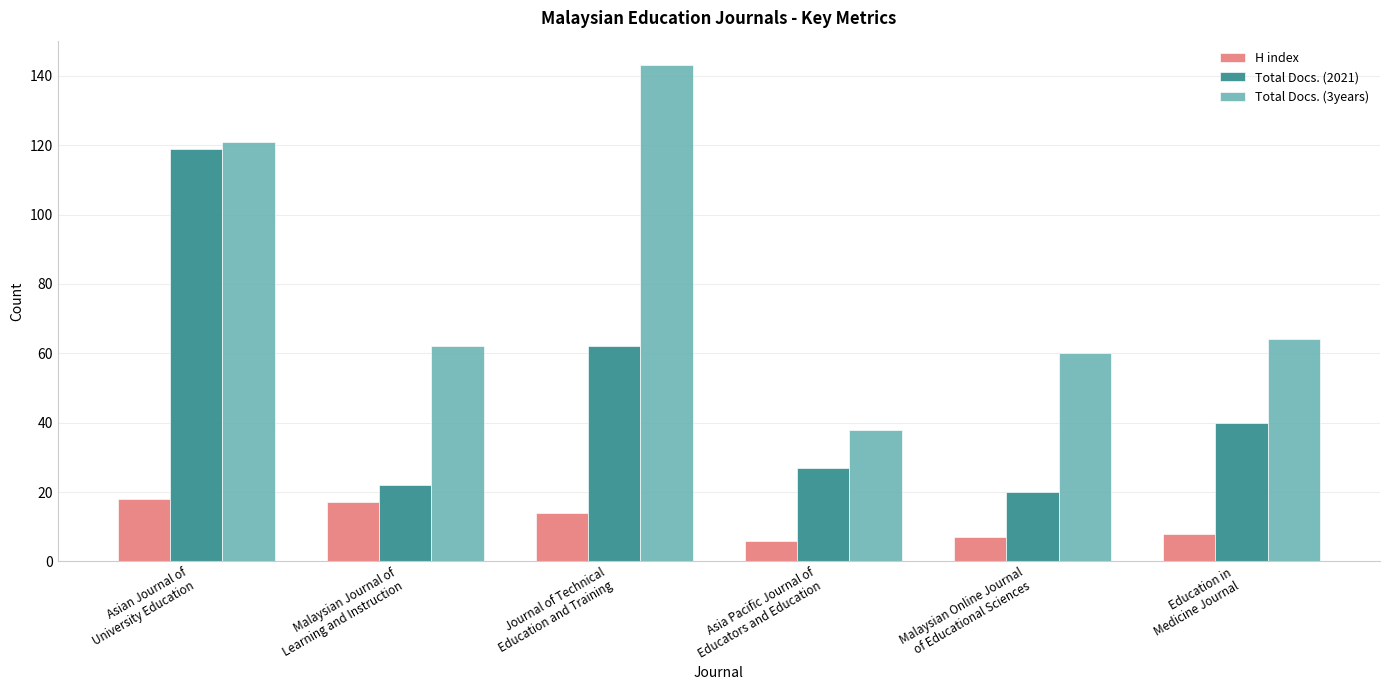

The value of Total Docs. (2021) at Asia Pacific Journal of
Educators and Education is 48. True or false?

False